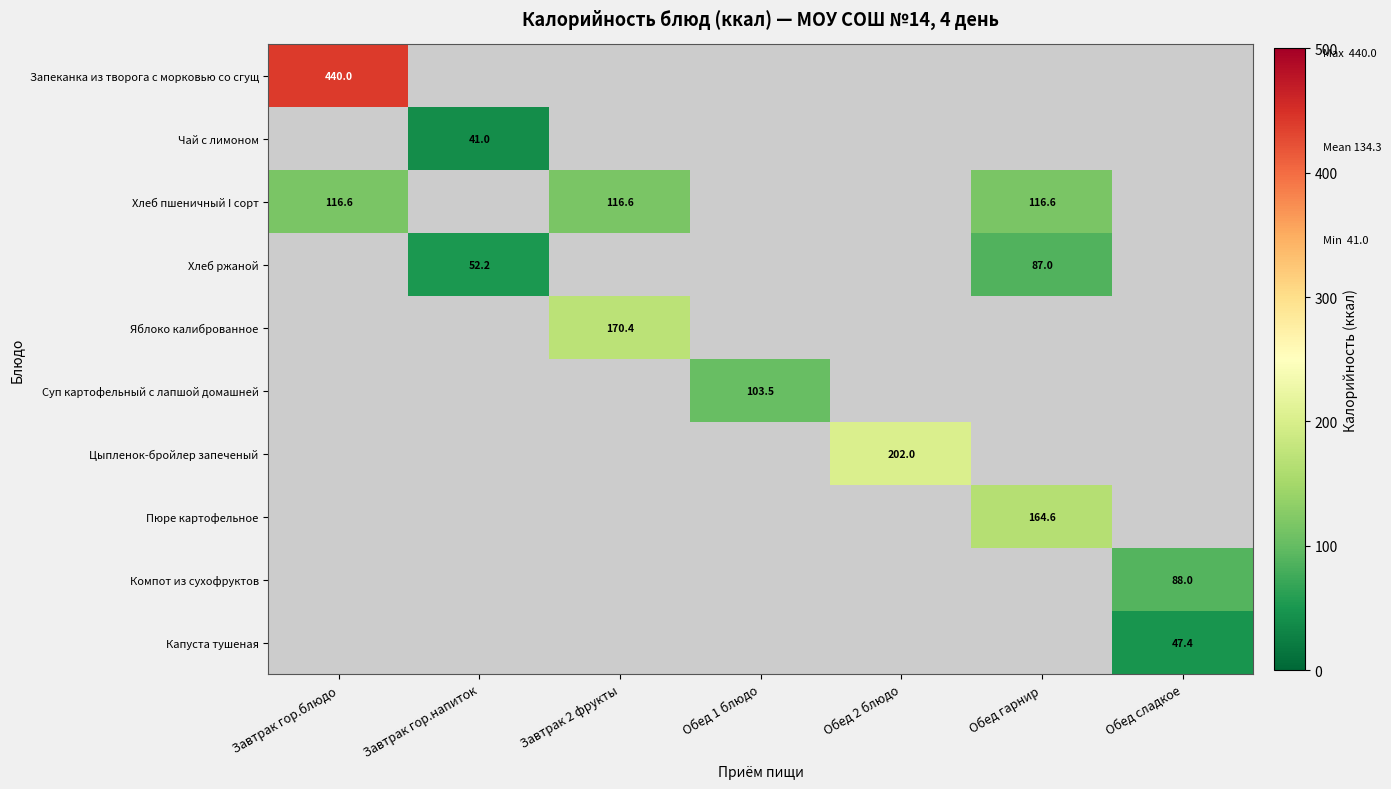

Is it true that Хлеб пшеничный I сорт equals 116.6 at Завтрак 2 фрукты?

True